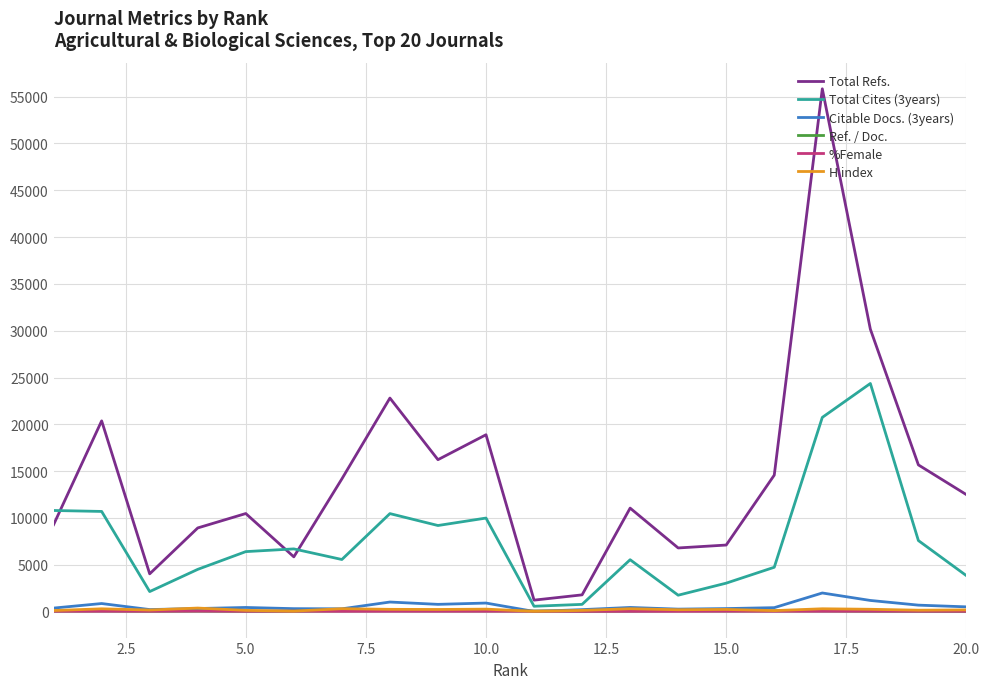

Which series has the largest total across all categories?

Total Refs.